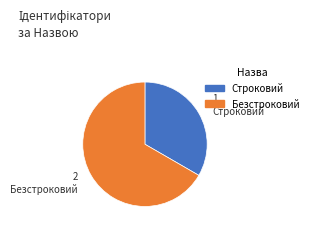

Rank the categories by value from lowest to highest.

Строковий, Безстроковий